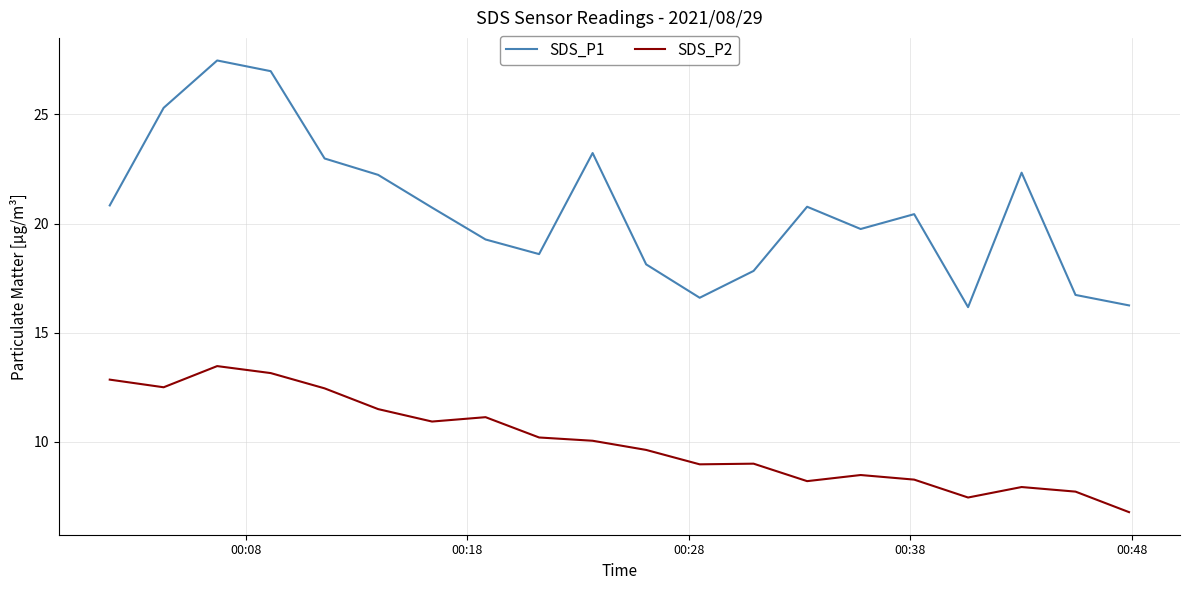

What is the difference between the maximum and minimum values in the SDS_P2 series?

6.7